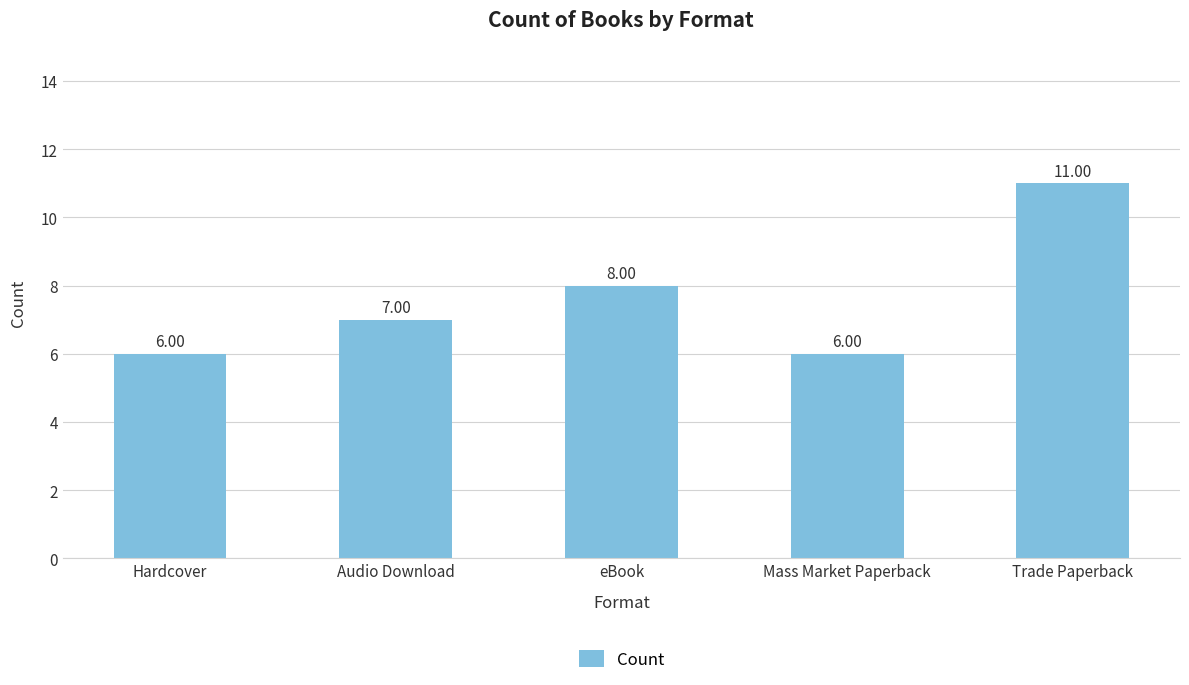

Where is the data nearest to the value 8?

eBook